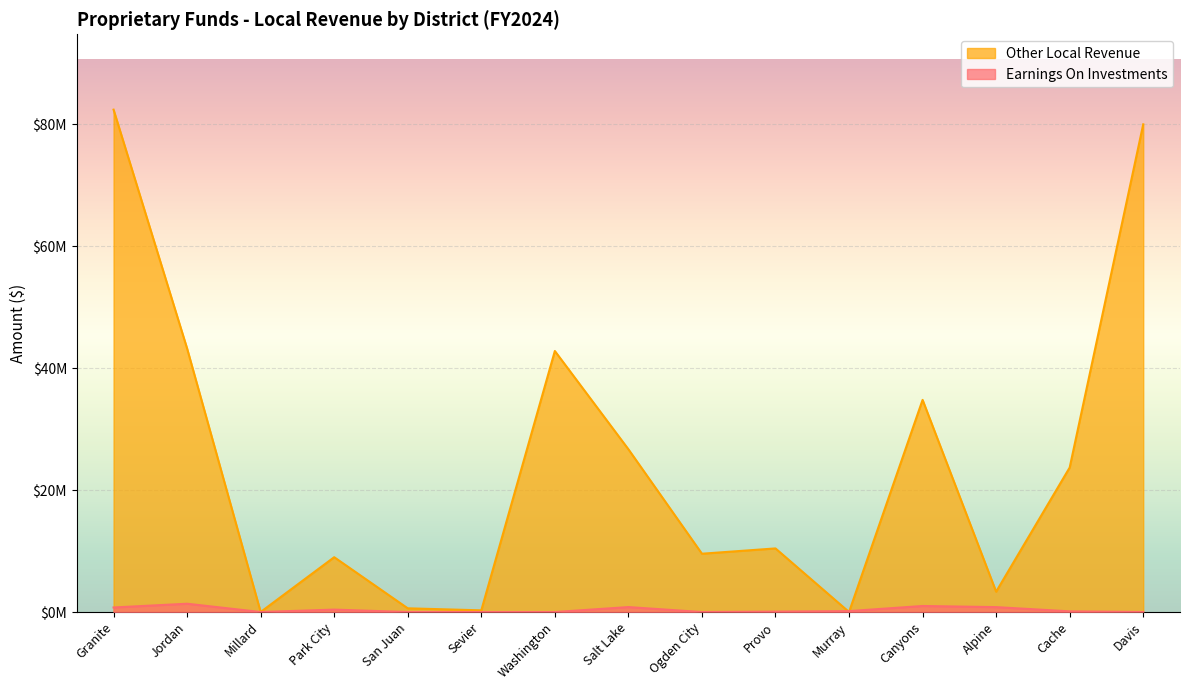

At which category does the chart reach its minimum across all series?

San Juan